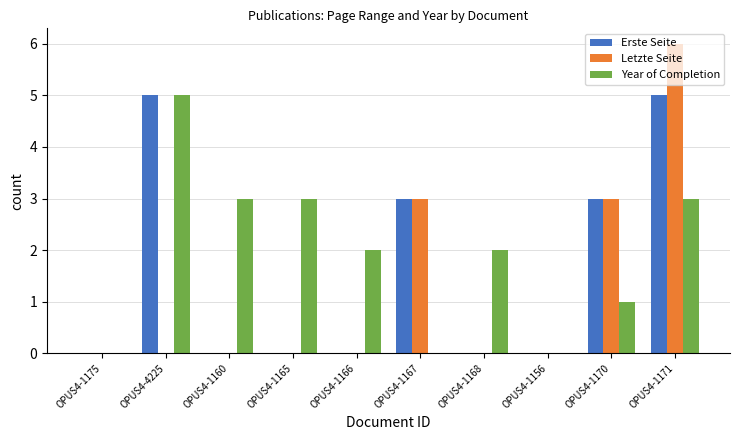

What is the average value of the Year of Completion series?

2